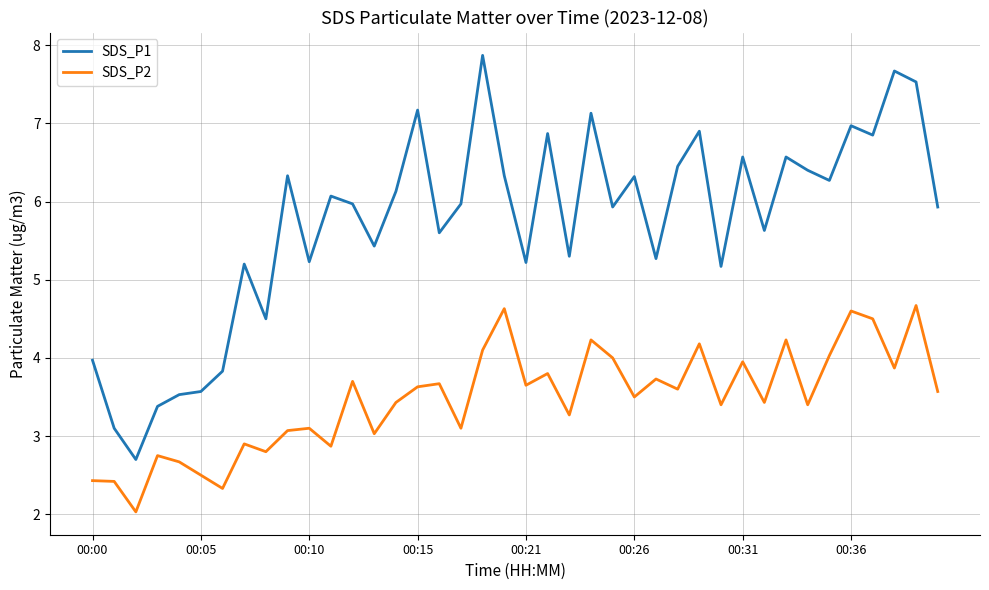

List the series in order of their overall mean, highest first.

SDS_P1, SDS_P2